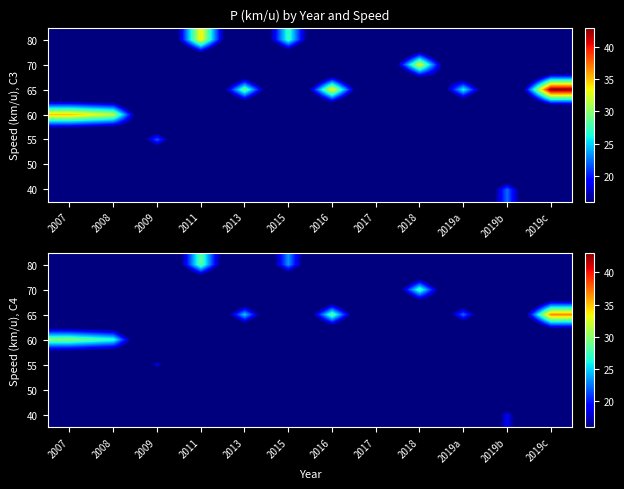

What is the total value across all series at 2016?

29.2